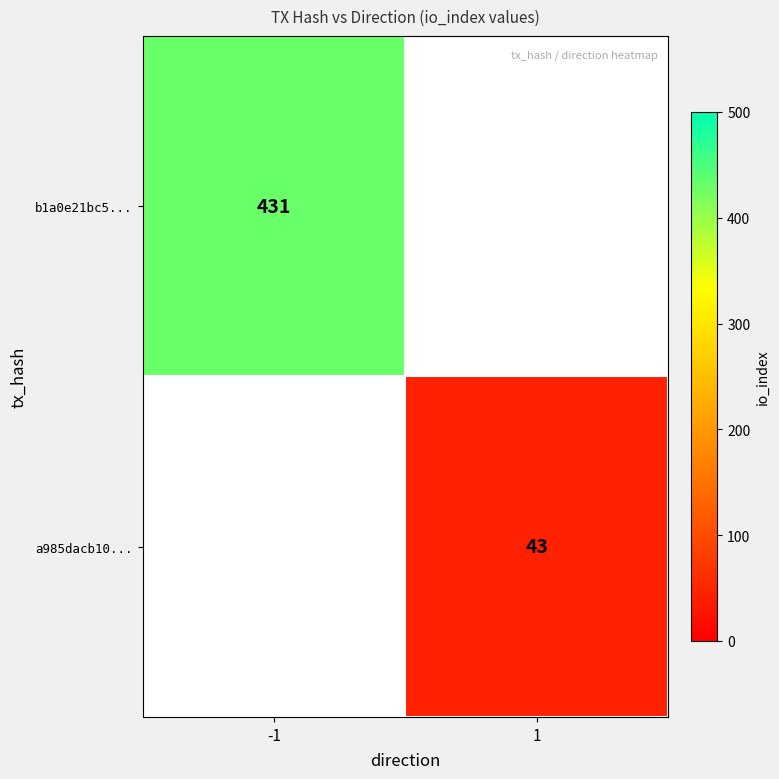

The b1a0e21bc5... series shows 103 at -1. True or false?

False